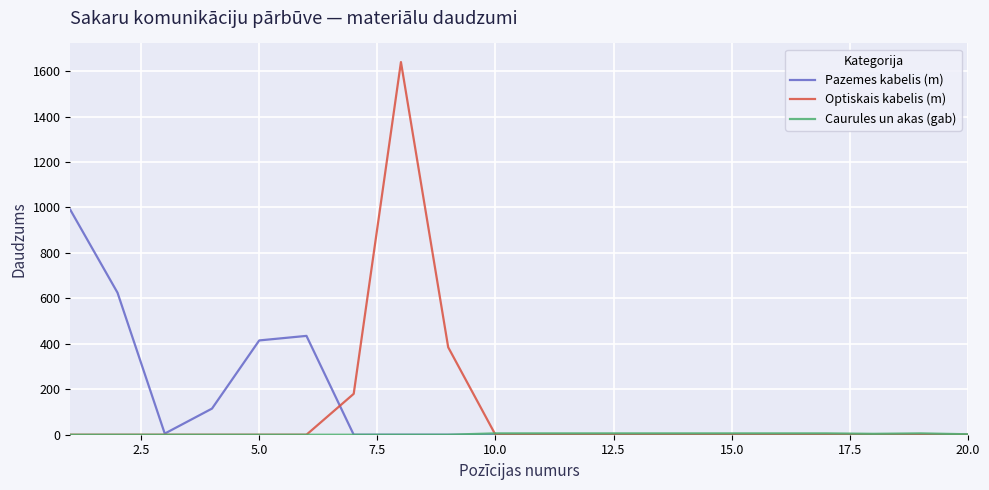

What is the greatest value displayed?

1640